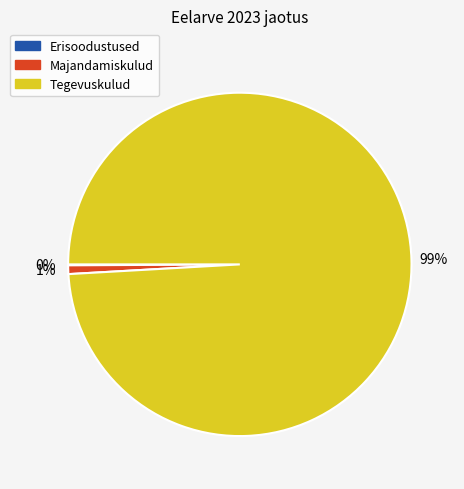

Do Majandamiskulud and Tegevuskulud together represent more than half of the pie?

Yes